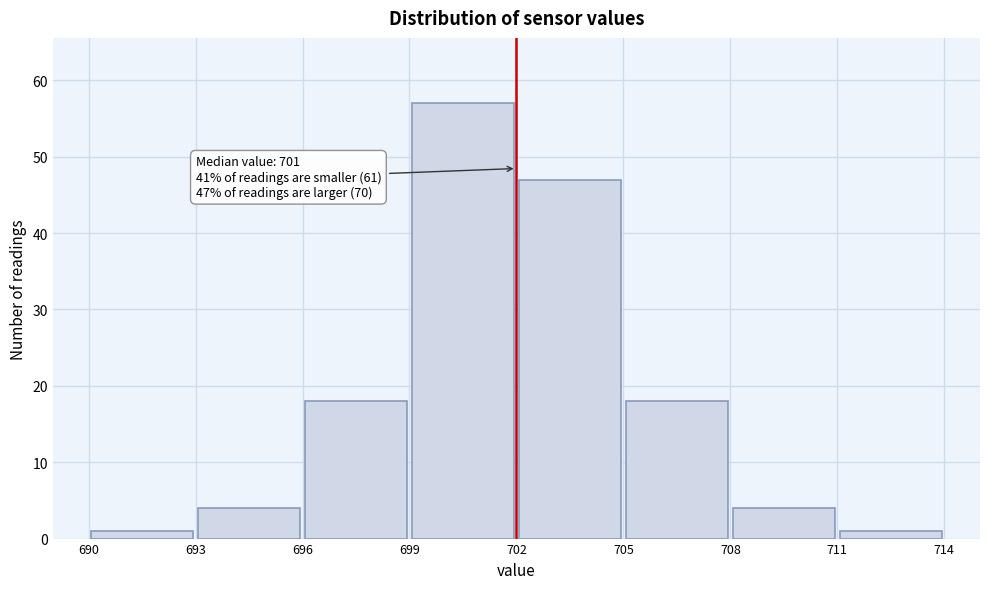

Which range on the x-axis has the tallest bar?

699 to 702